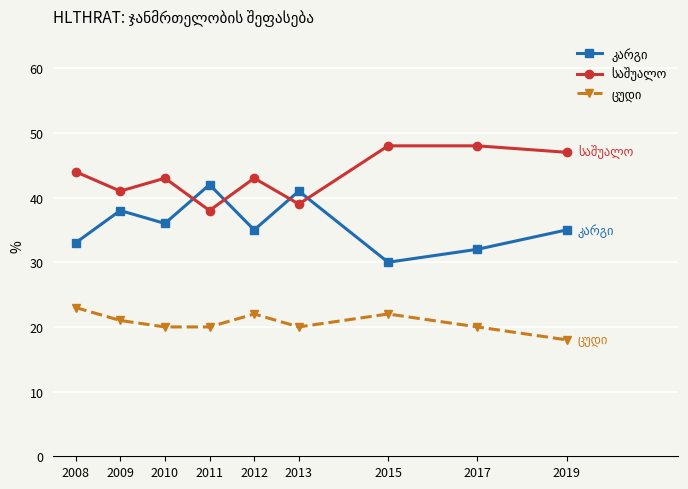

What is the greatest value displayed?

48